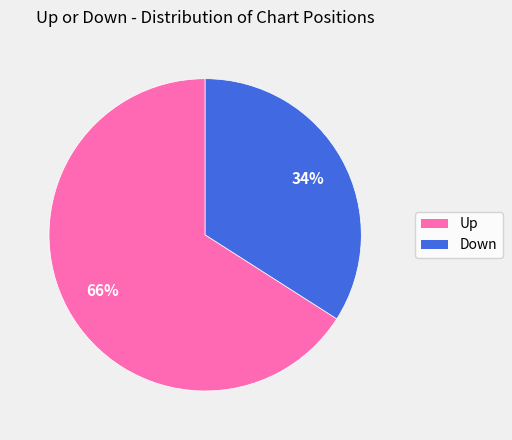

To the nearest percent, what is the difference between the largest and smallest slice percentages?

32%